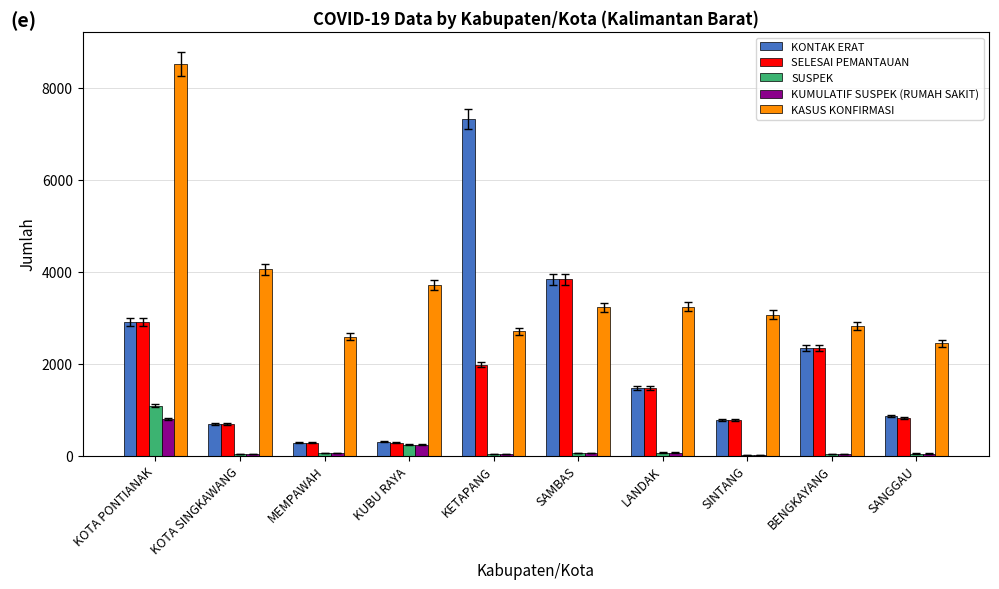

Which series has the largest total across all categories?

KASUS KONFIRMASI